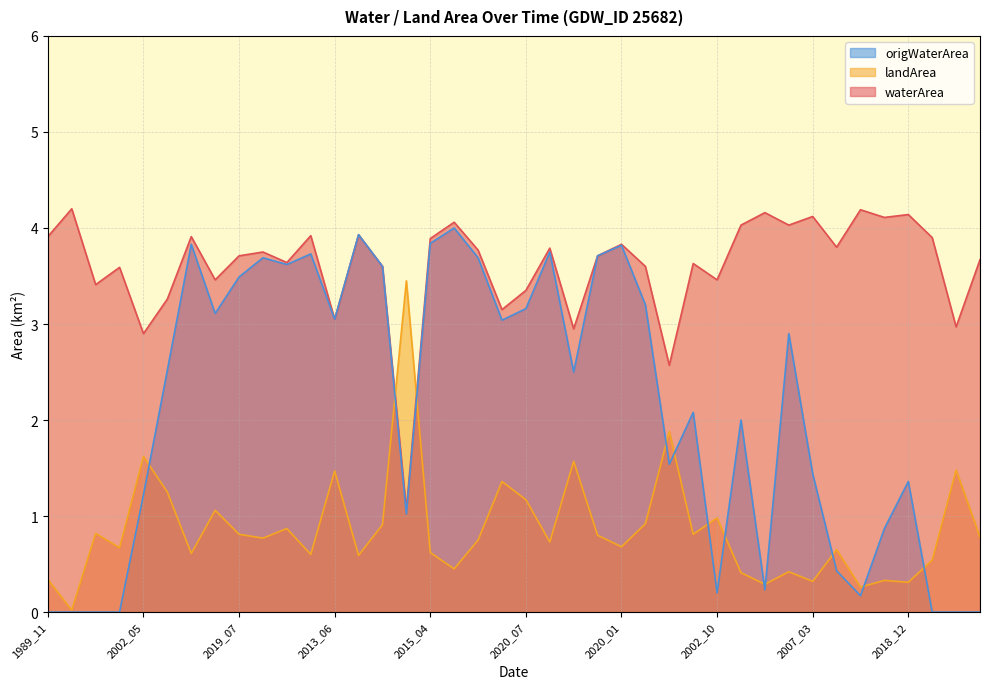

Where is waterArea nearest to the value 2?

1997_08